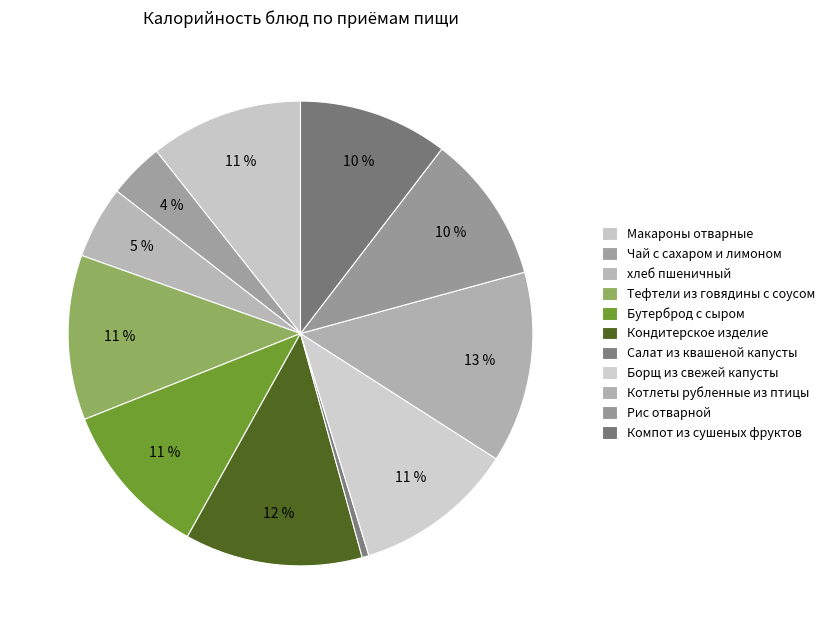

To the nearest percent, what portion does хлеб пшеничный represent?

5%